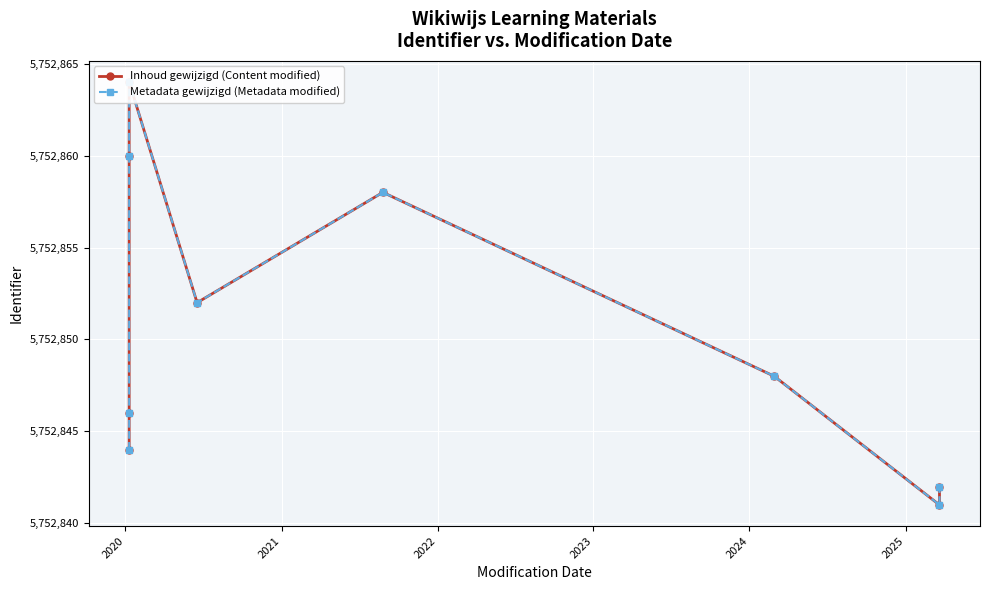

Is the value of Metadata gewijzigd (Metadata modified) at 2022 greater than the value of Inhoud gewijzigd (Content modified) at 2020?

Yes